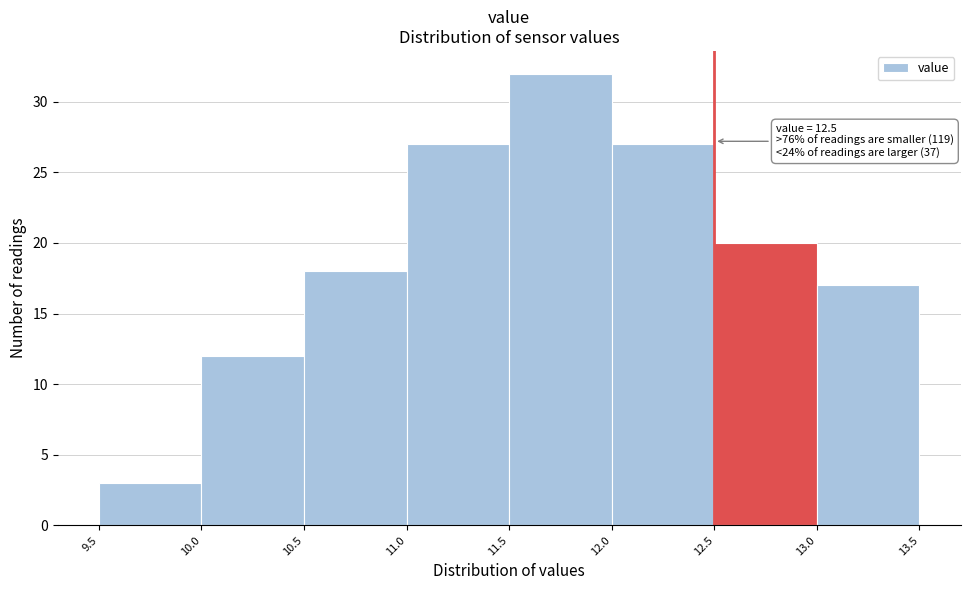

Which range on the x-axis has the tallest bar?

11.5 to 12.0